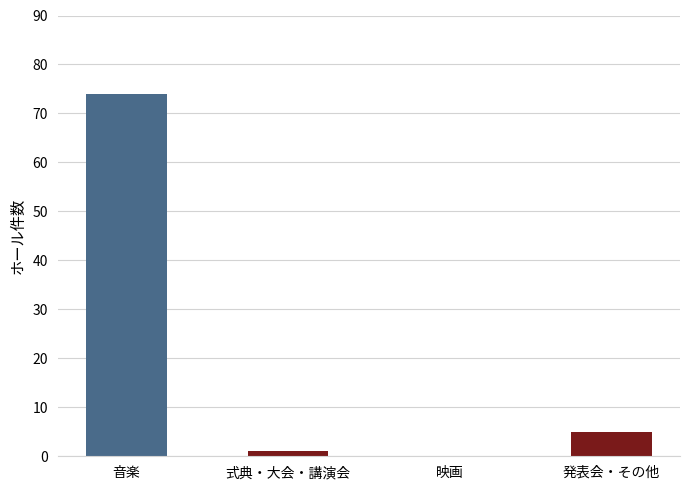

Count the number of categories in the chart.

4